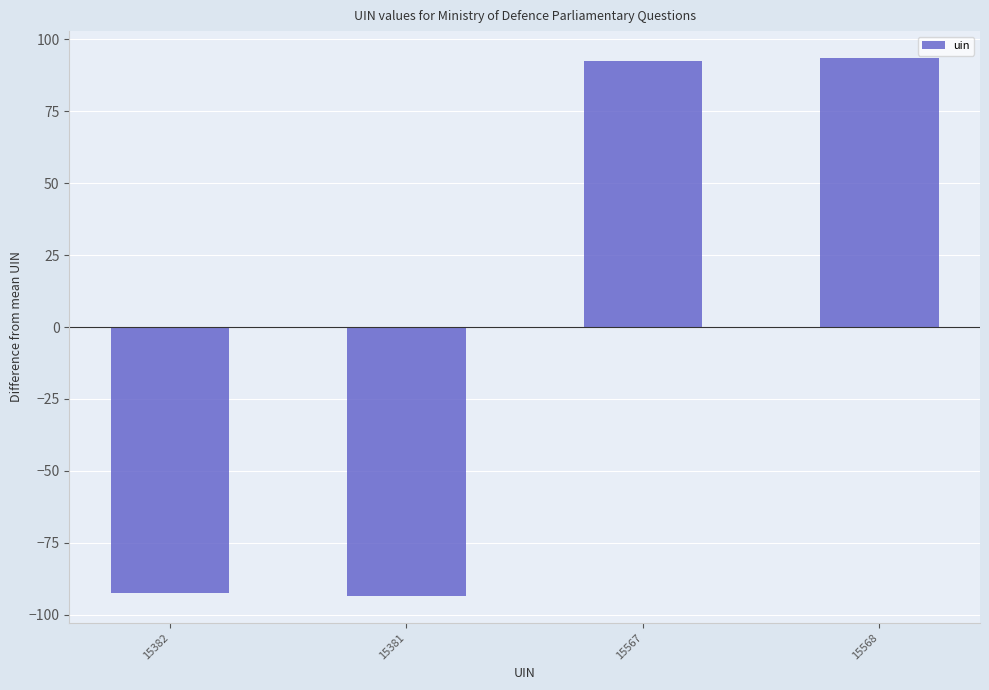

Is it true that the value at 15381 is -162.7?

False